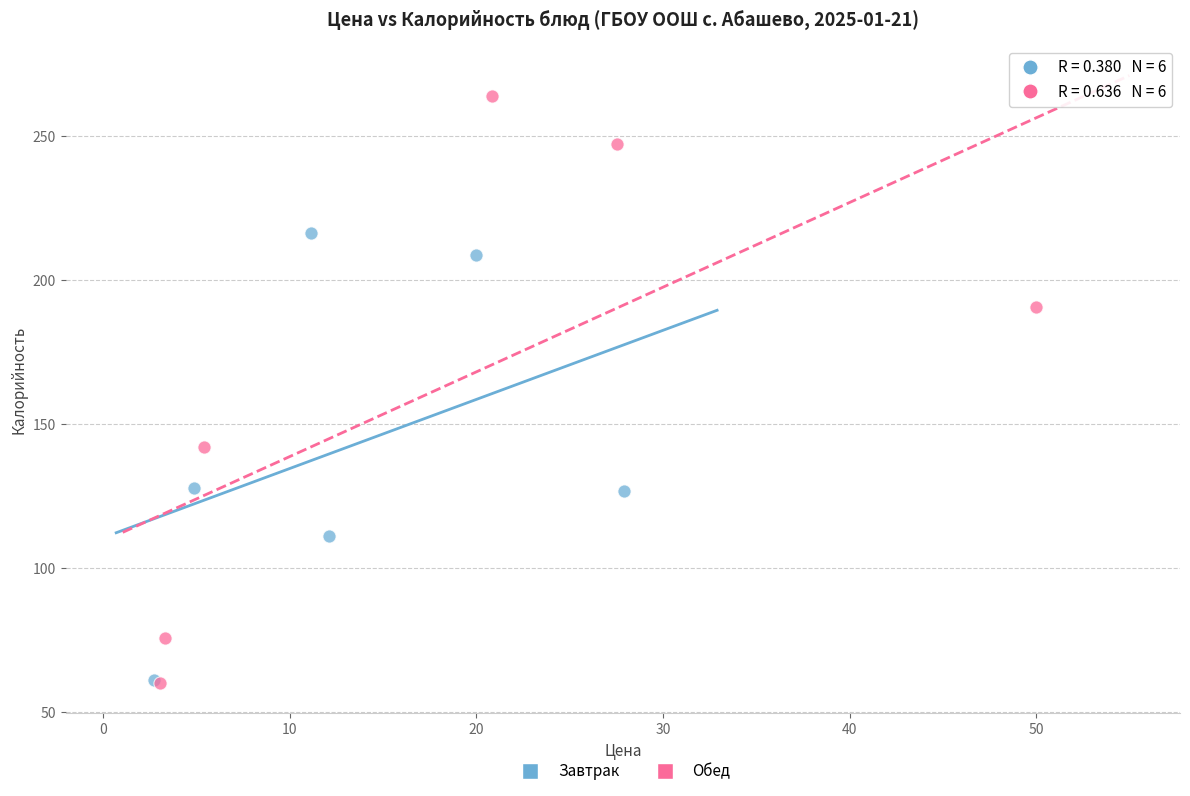

What are all the series names shown in the legend?

Завтрак, Обед